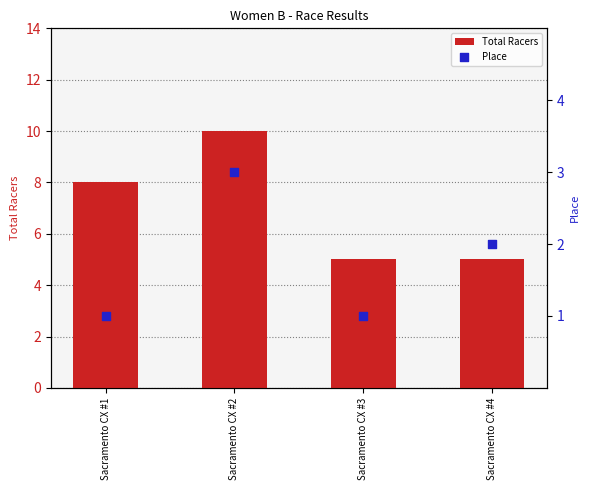

What is the total value across all series at Sacramento CX #3?

6